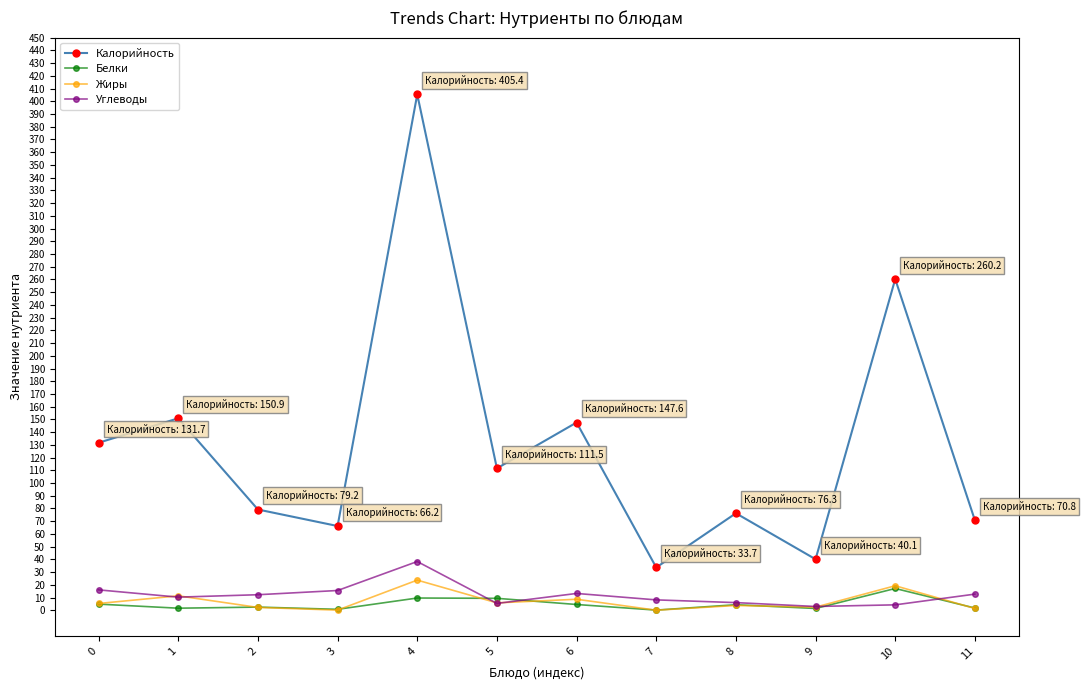

What is the difference between the maximum and minimum values in the Калорийность series?

371.7